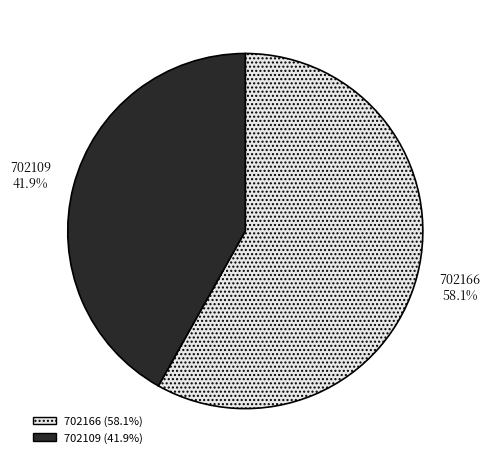

The 702109 slice represents 42% of the pie. True or false?

True